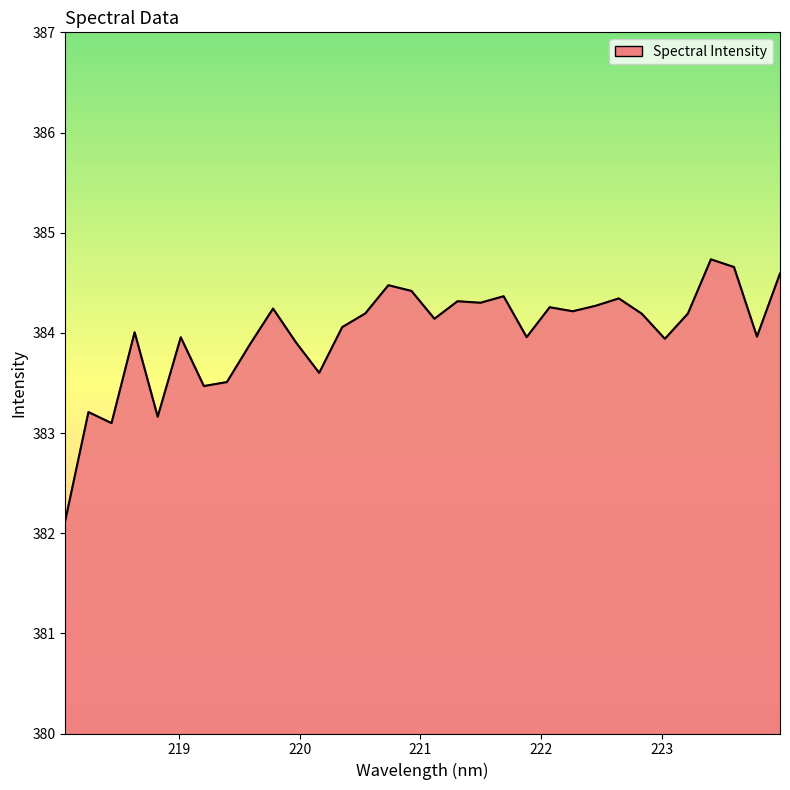

What is the maximum value shown in the chart?

384.7